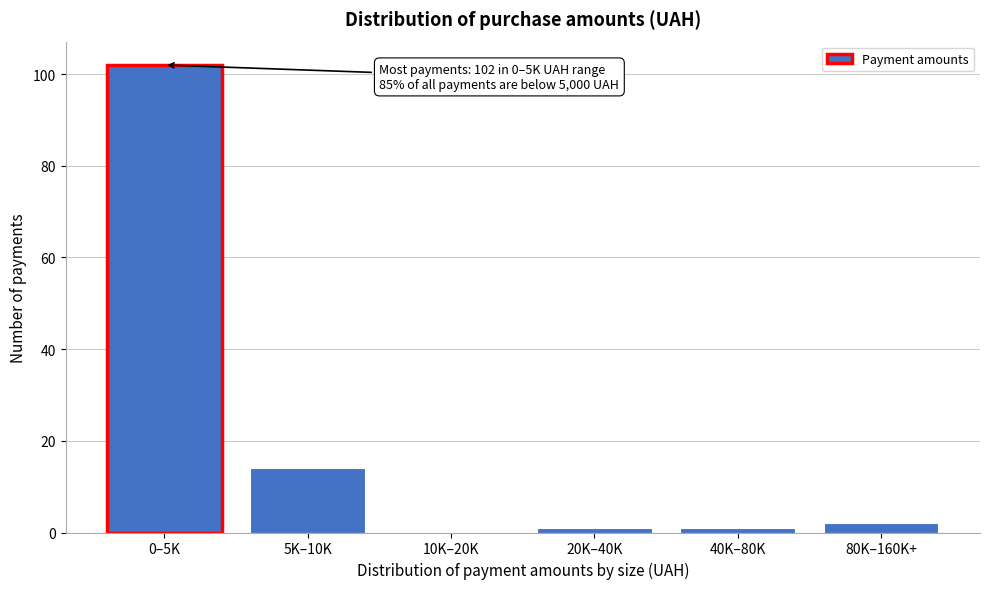

Reading left to right, what are all the values shown in this chart?

0–5K=102	5K–10K=14	10K–20K=0	20K–40K=1	40K–80K=1	80K–160K+=2